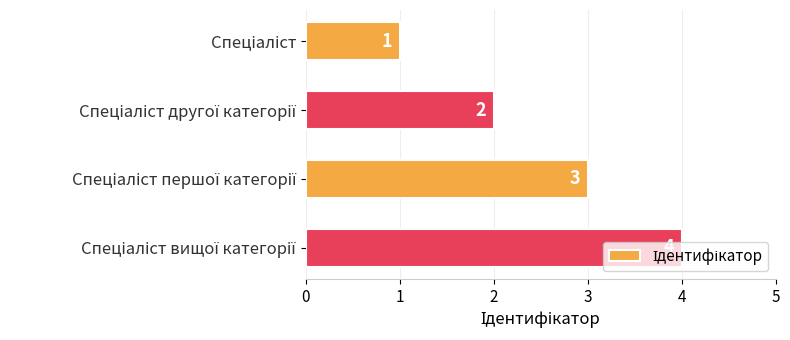

What is the sum of all values?

10